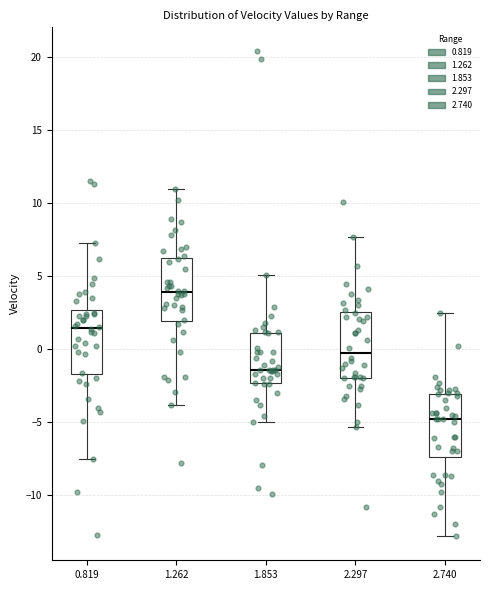

Reading left to right, read every box against the y-axis: the position of its median line, the range the box covers, and the ends of its whiskers. The values are not printed on the chart, so give them approximately, as read against the axis.

0.819: median 1.5, box -1.5 to 2.5, whiskers -7.5 to 7.5
1.262: median 4.0, box 2.0 to 6.5, whiskers -4.0 to 11.0
1.853: median -1.5, box -2.5 to 1.0, whiskers -5.0 to 5.0
2.297: median 0.0, box -2.0 to 2.5, whiskers -5.5 to 7.5
2.740: median -5.0, box -7.5 to -3.0, whiskers -13.0 to 2.5